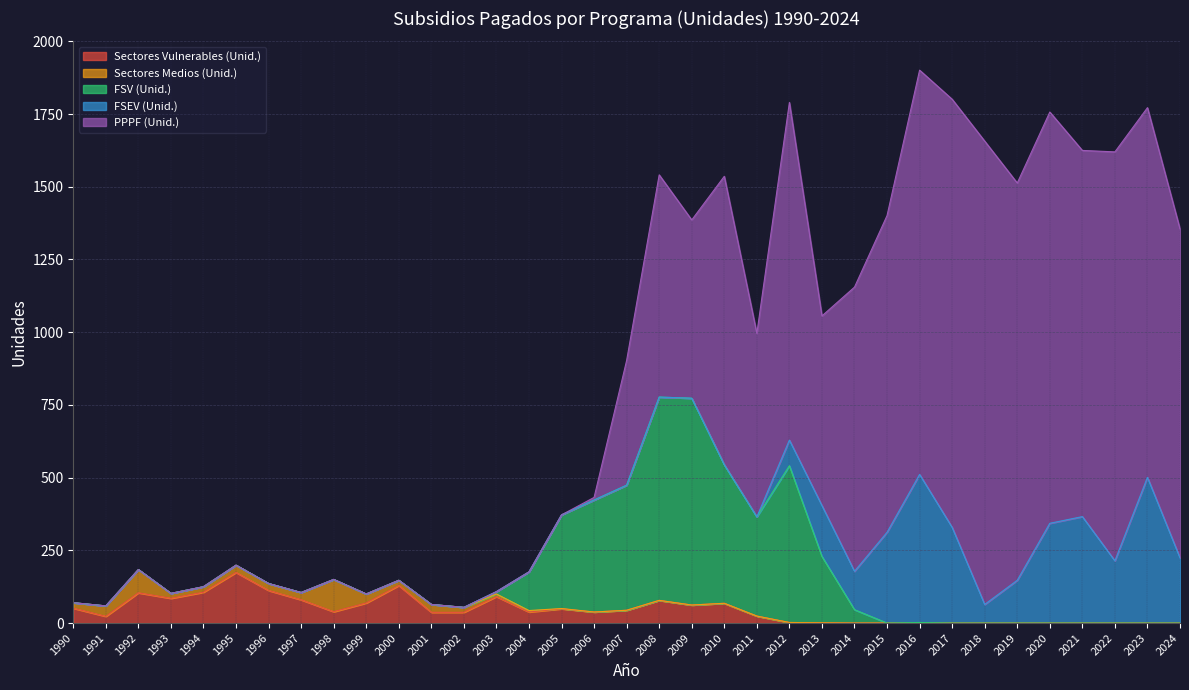

How many values in the PPPF (Unid.) series exceed 429?

17